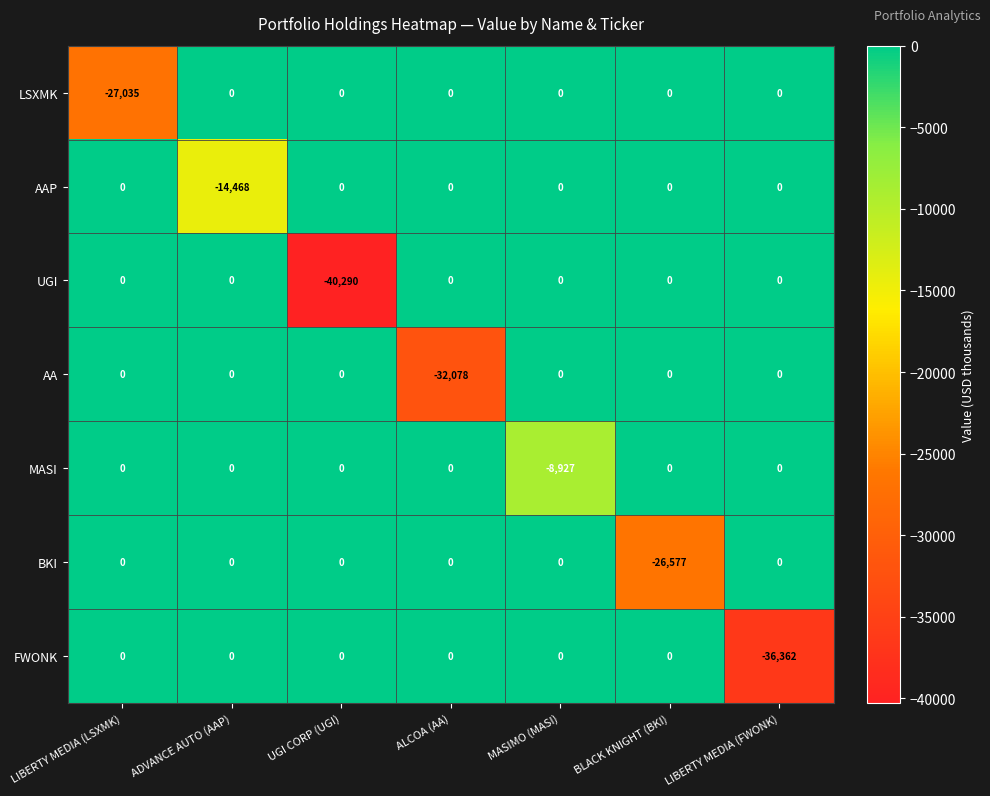

How many categories are shown in the chart?

7